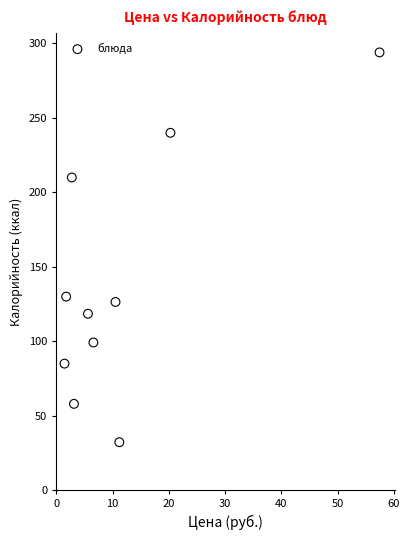

What is the range of X values (max minus min)?

56.0